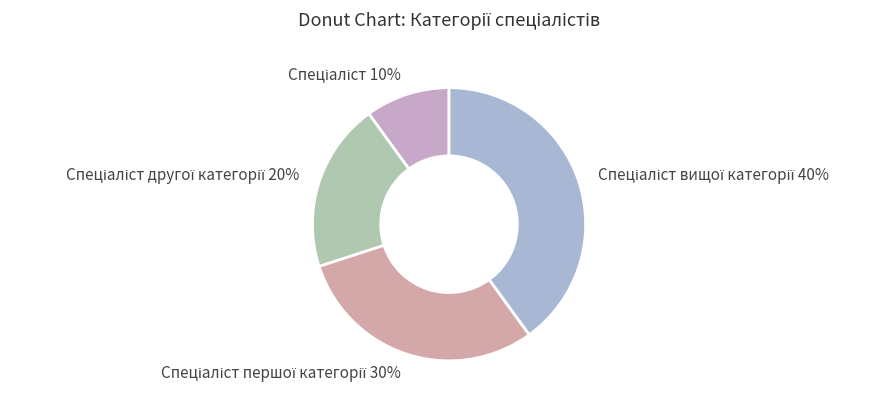

Is there a majority slice in this chart?

No